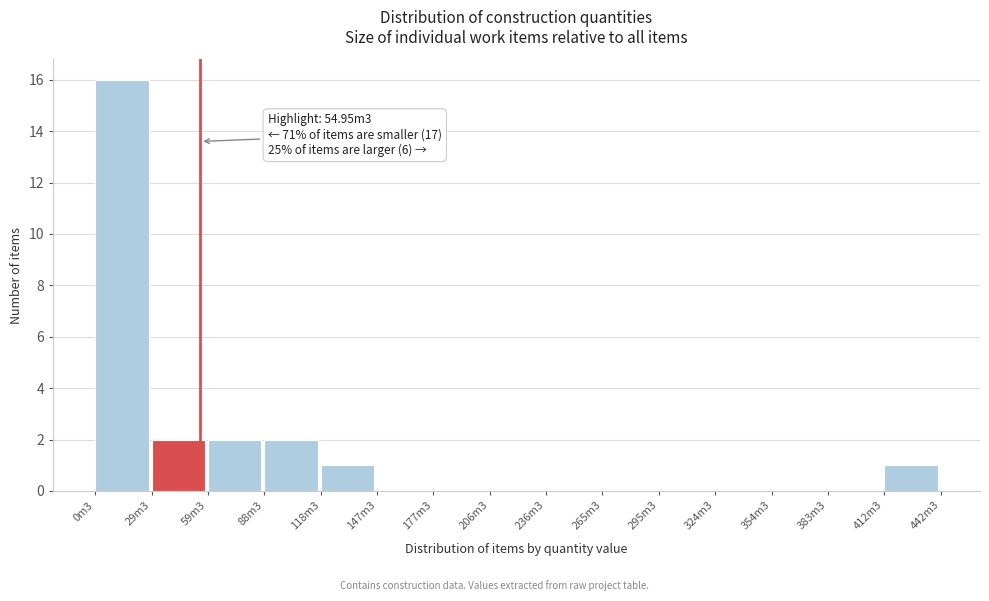

Reading left to right, transcribe all the data shown in this chart.

0m3=16	29m3=2	59m3=2	88m3=2	118m3=1	147m3=0	177m3=0	206m3=0	236m3=0	265m3=0	295m3=0	324m3=0	354m3=0	383m3=0	412m3=1